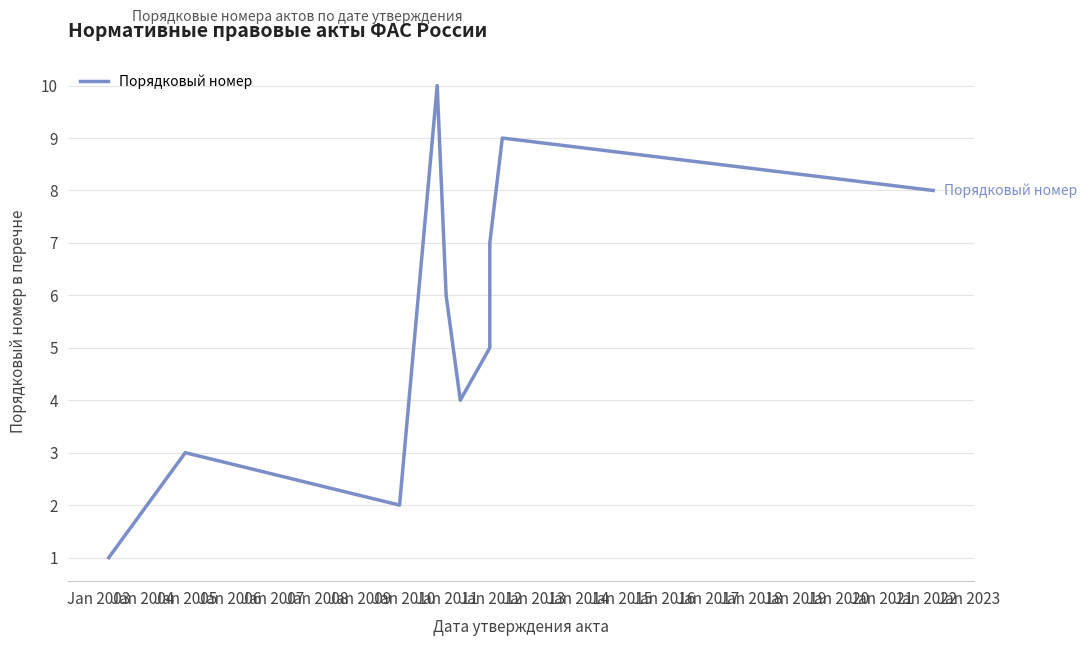

What is the value of the 6th point from the left?

4